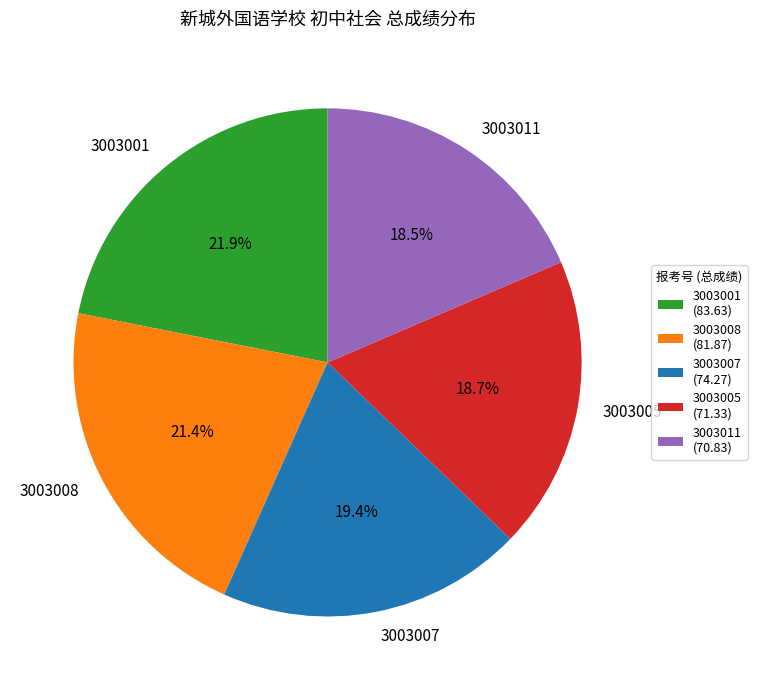

Approximately how many times larger is the value at 3003007 compared to 3003005?

1.0